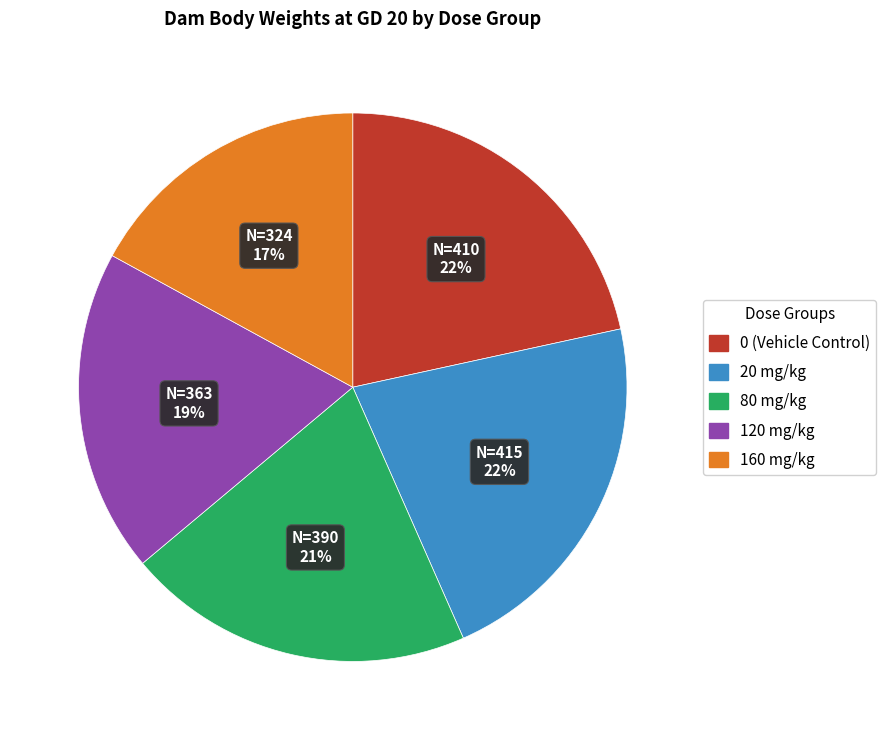

To the nearest percent, what is the average slice percentage?

20%